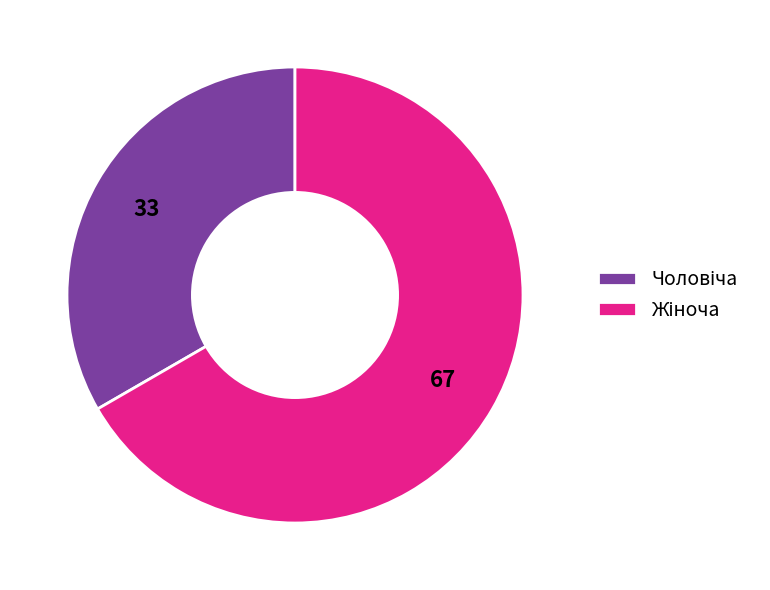

How many segments does this pie chart have?

2